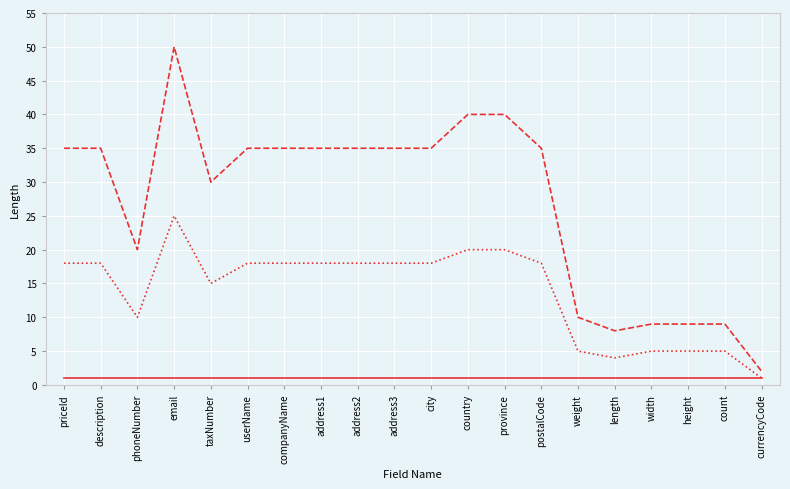

Does the chart display data point markers on the line(s)?

No